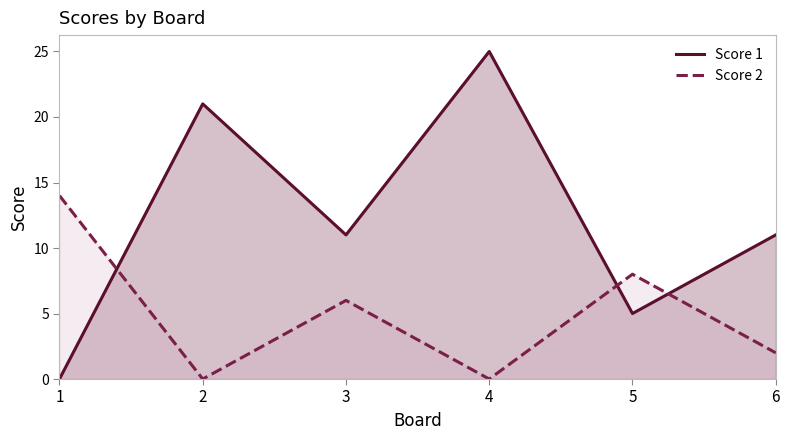

At which label does Score 2 first exceed 6?

1